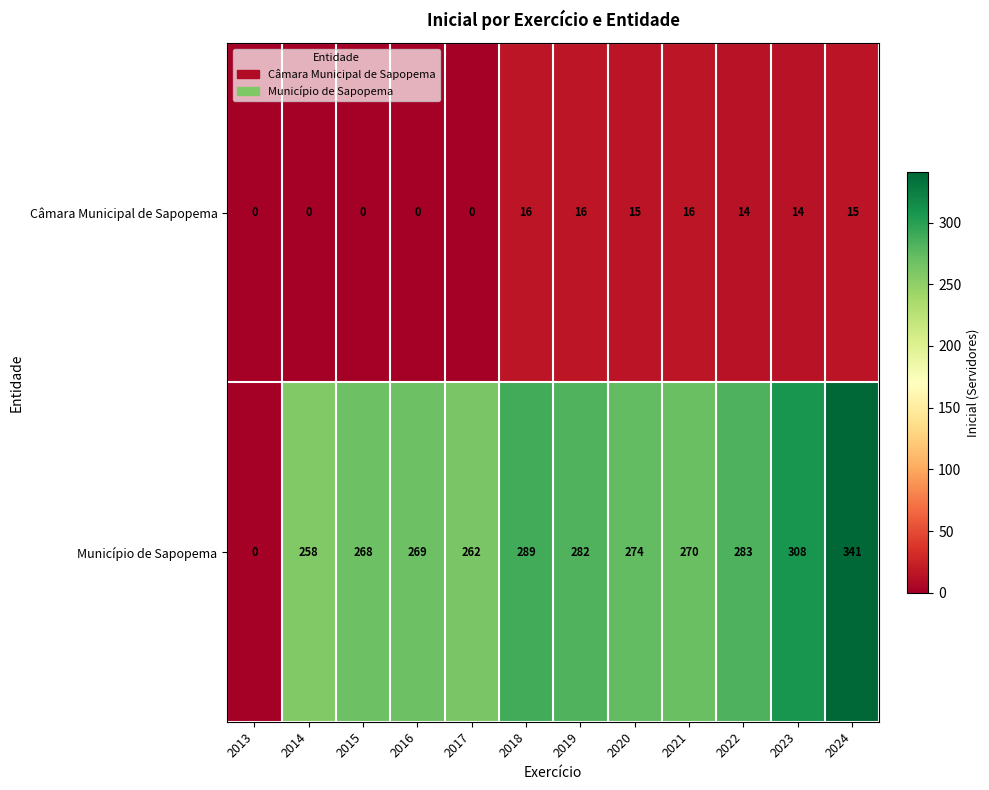

What is the greatest value displayed?

341